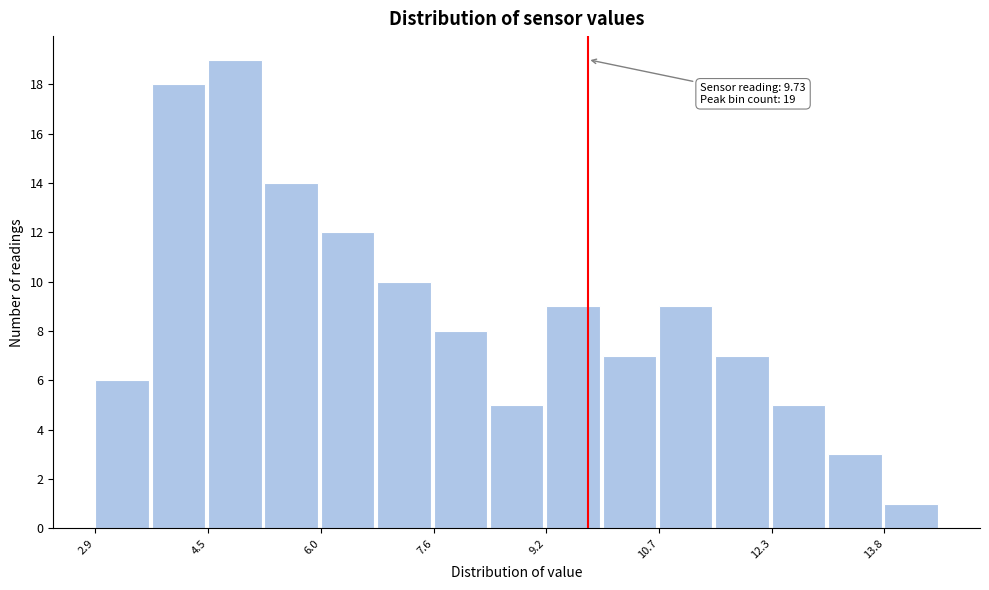

Read against the x-axis, roughly where is the centre of the tallest bar?

4.8